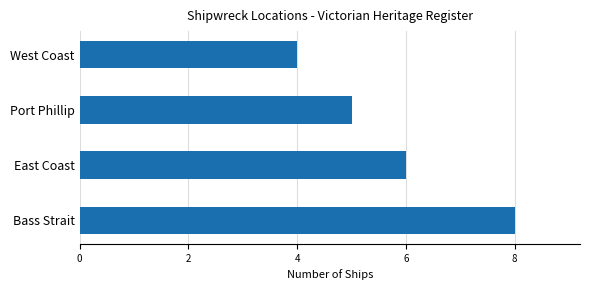

True or false: the data shows 1 at East Coast.

False